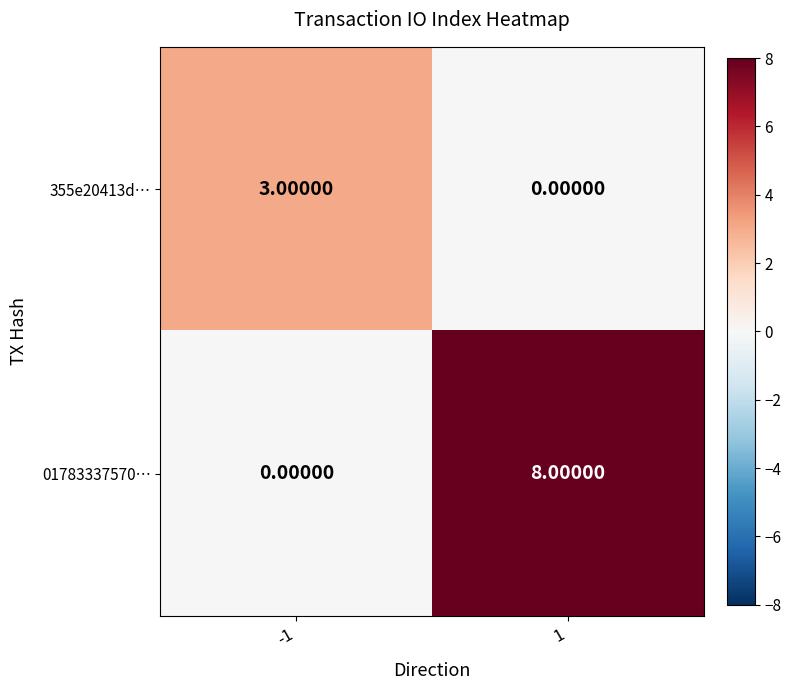

What is the difference between the 355e20413d… values at -1 and 1?

3